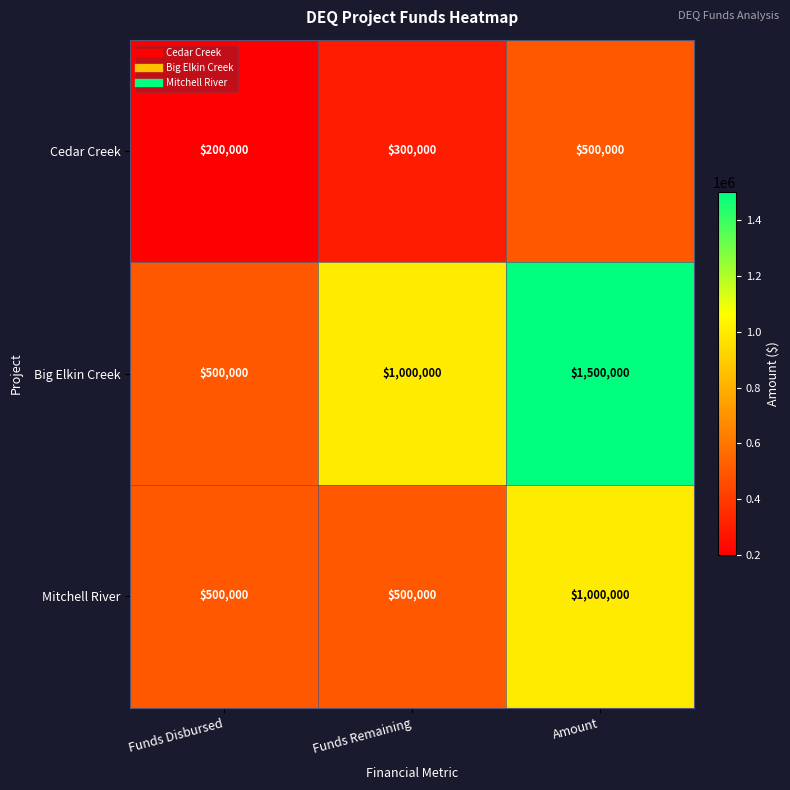

The value of Big Elkin Creek at Funds Remaining is 556074. True or false?

False